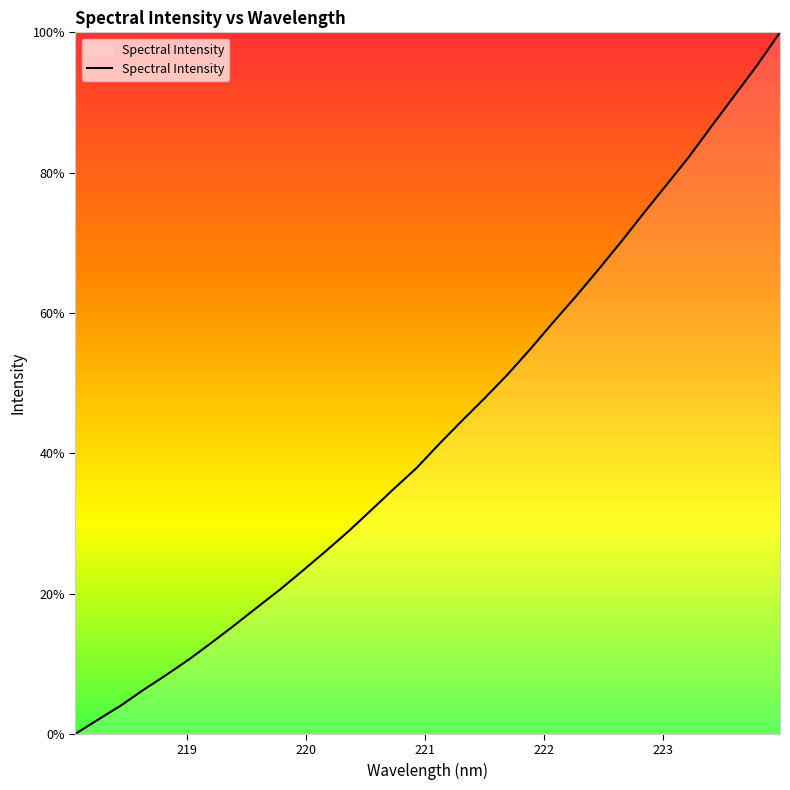

Count the number of data series in this chart.

1